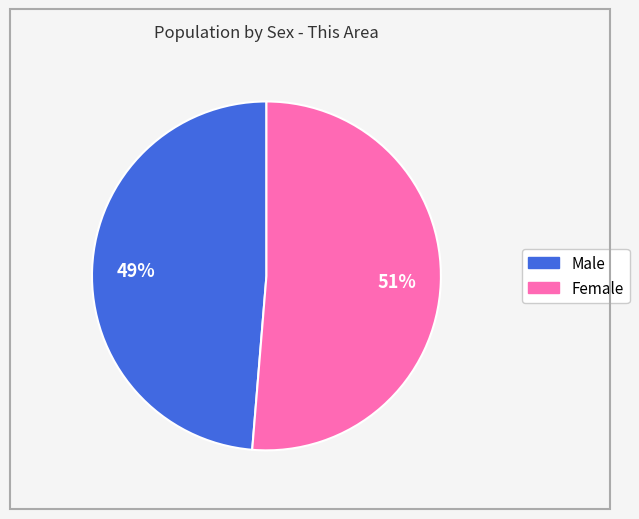

How many segments does this pie chart have?

2